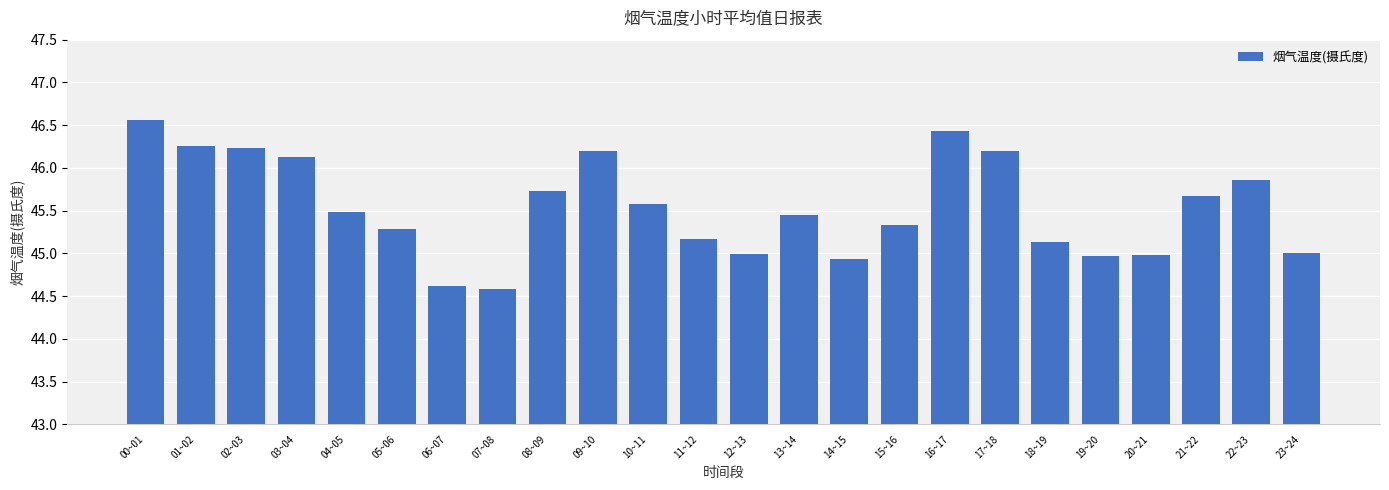

Reading left to right, what are all the values shown in this chart?

00~01=46.6	01~02=46.3	02~03=46.2	03~04=46.1	04~05=45.5	05~06=45.3	06~07=44.6	07~08=44.6	08~09=45.7	09~10=46.2	10~11=45.6	11~12=45.2	12~13=45.0	13~14=45.4	14~15=44.9	15~16=45.3	16~17=46.4	17~18=46.2	18~19=45.1	19~20=45.0	20~21=45.0	21~22=45.7	22~23=45.9	23~24=45.0